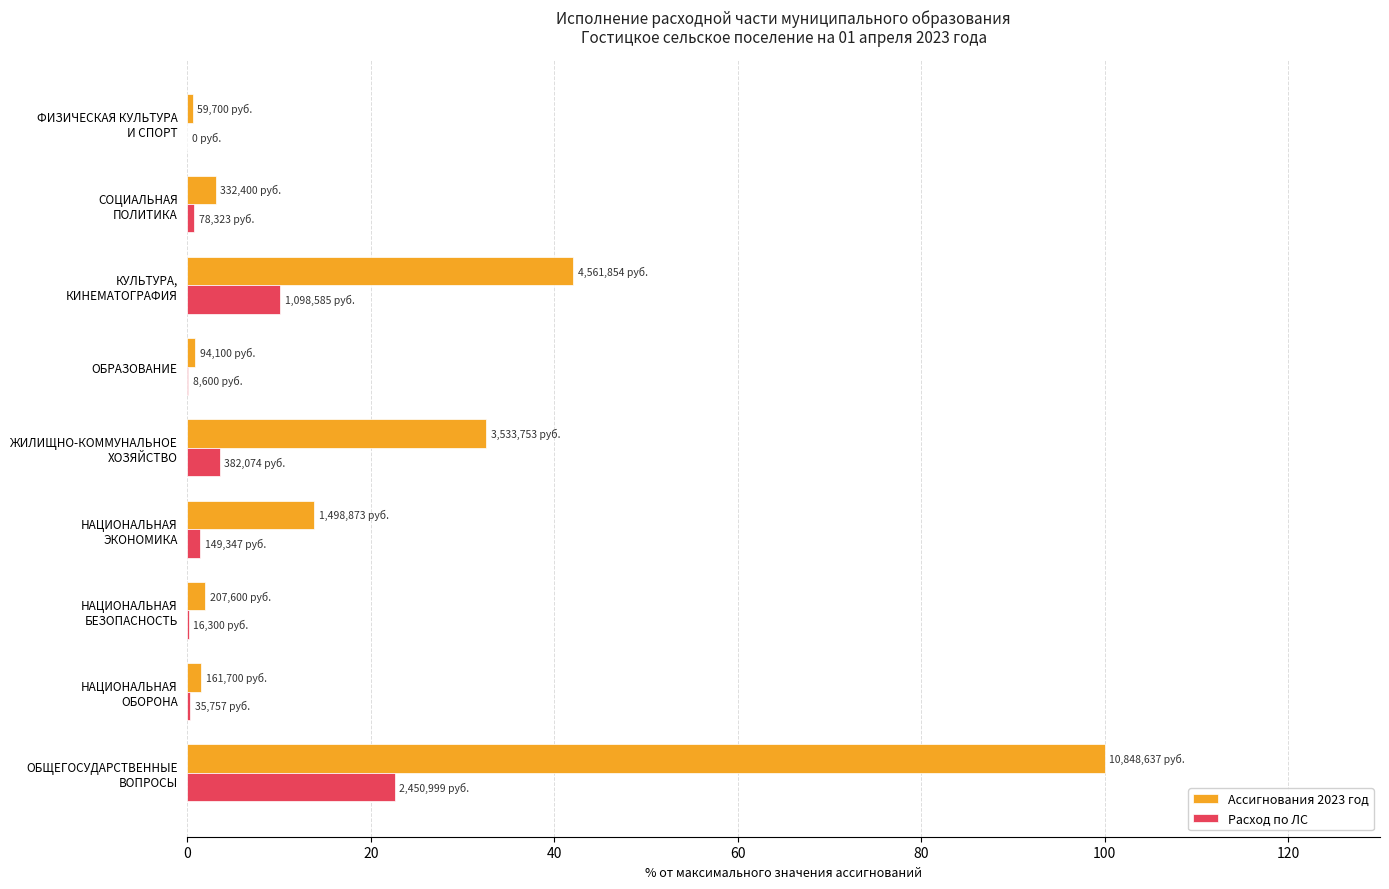

Which series has the largest total across all categories?

Ассигнования 2023 год